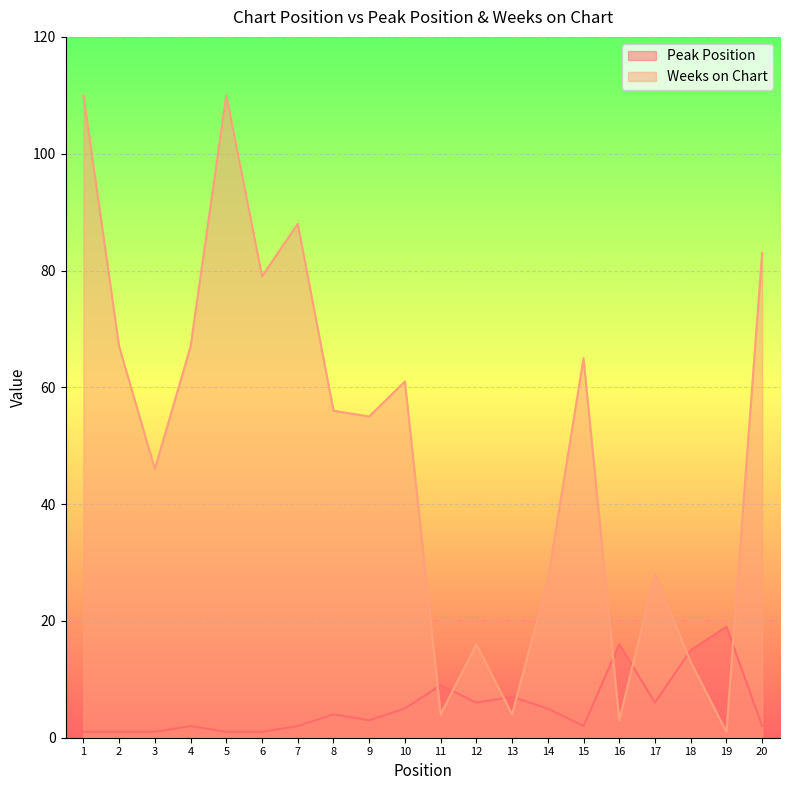

True or false: Peak Position has a value of 1 at 2.

True